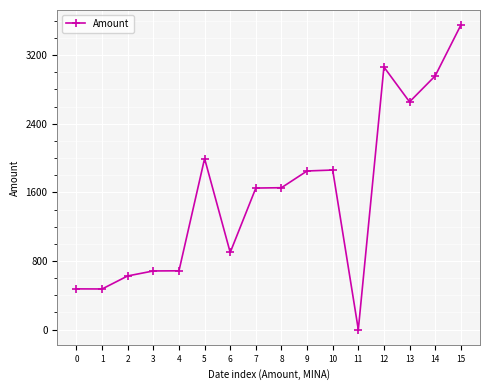

What is the difference between the maximum and second lowest values?

3076.1